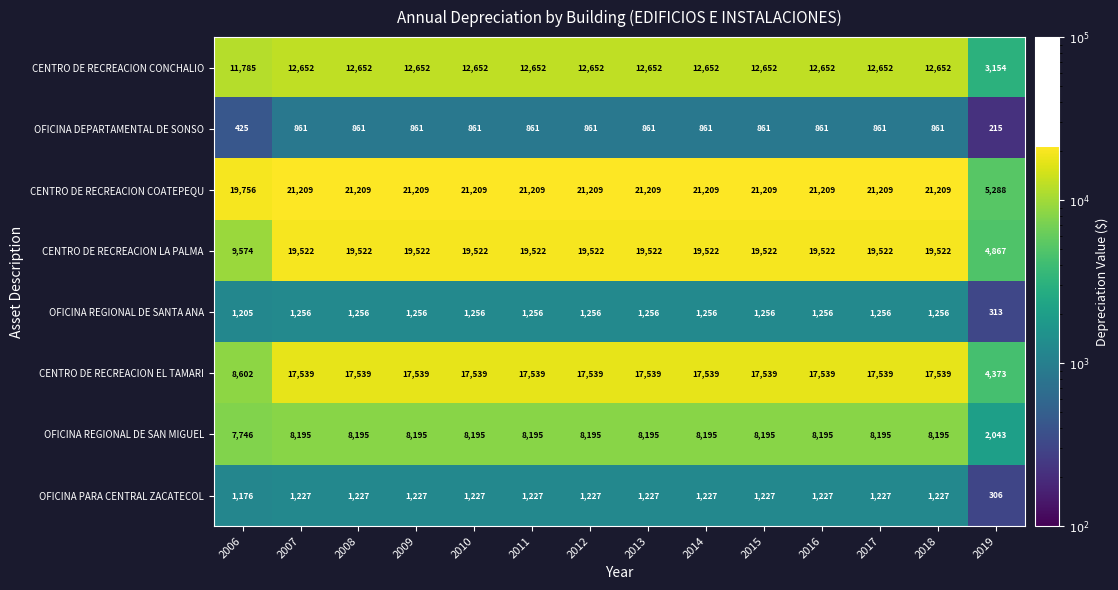

Which series has the largest range (max minus min)?

CENTRO DE RECREACION COATEPEQU